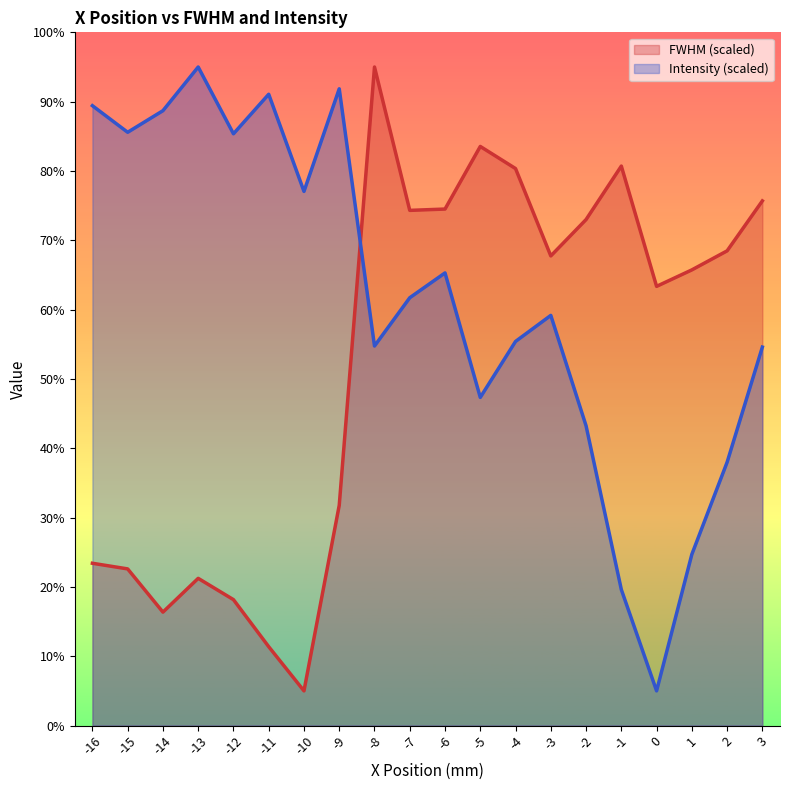

Rank the series by their average value, from lowest to highest.

FWHM (scaled), Intensity (scaled)